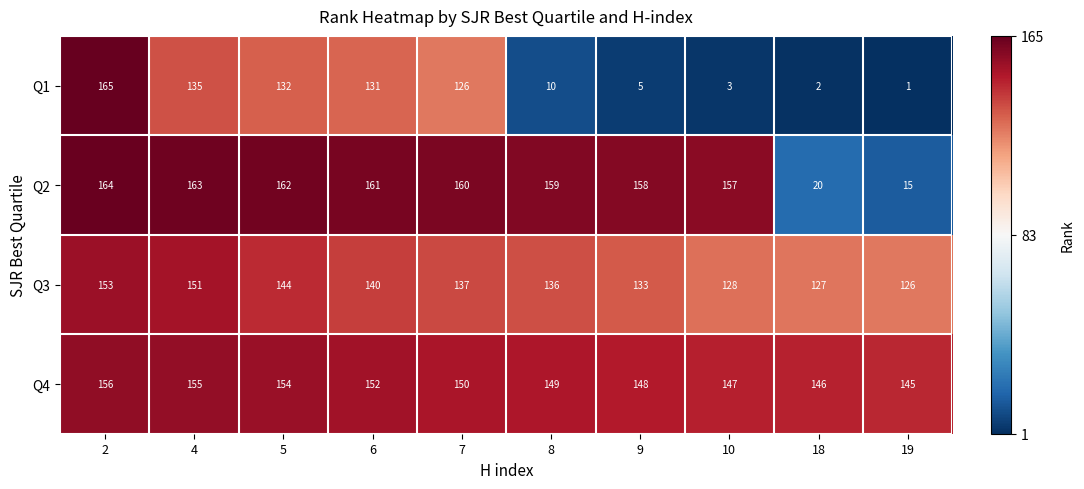

At 7, list the series in order from largest to smallest.

Q2, Q4, Q3, Q1